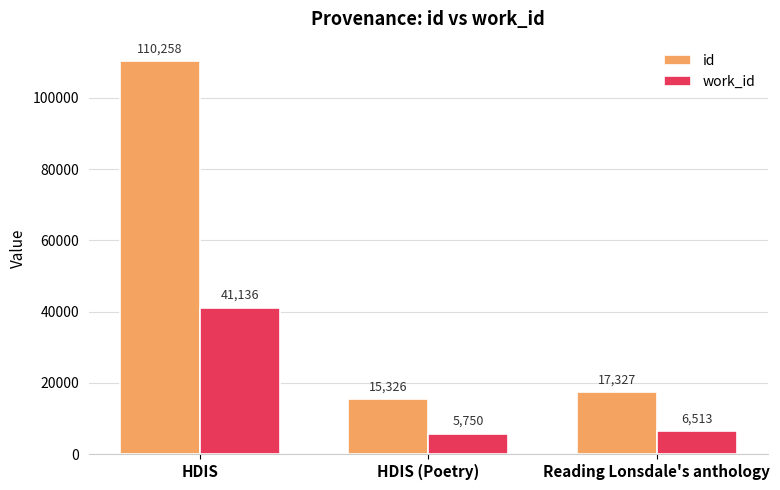

How many groups of bars are there?

3